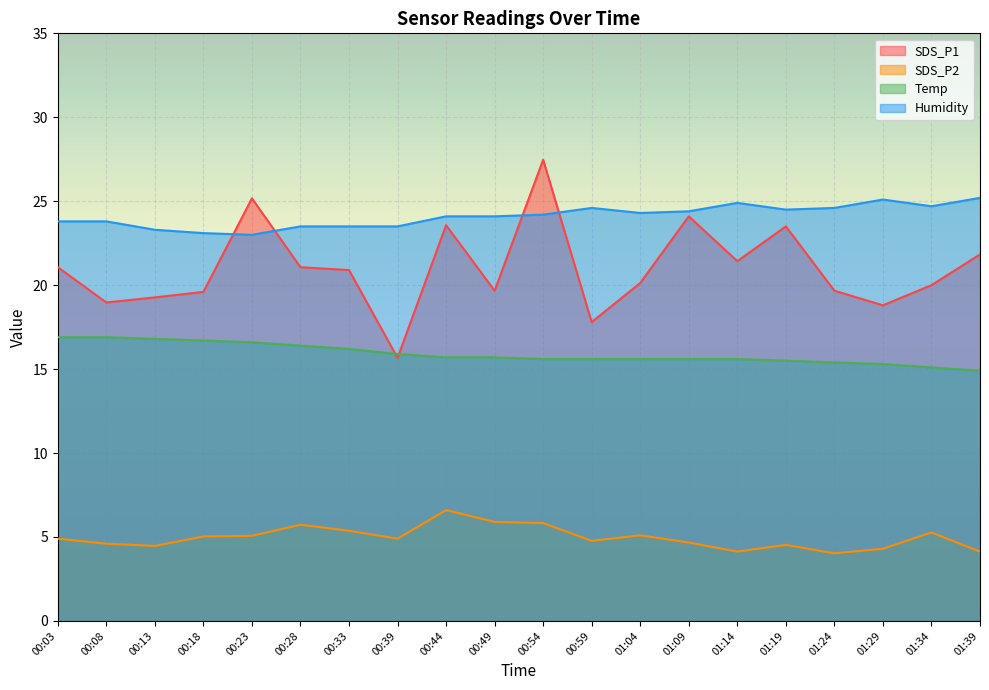

In Humidity, how many points are higher than both neighbors (excluding endpoints)?

3